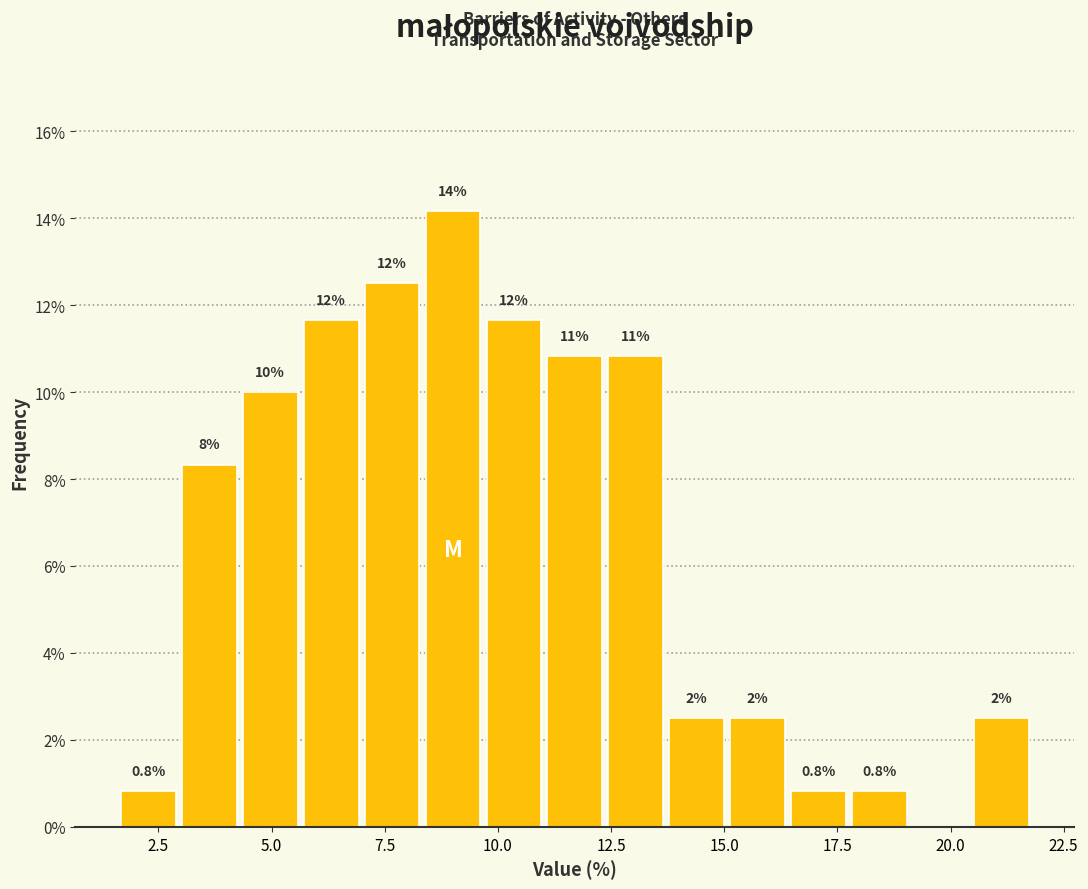

Around what value on the x-axis is the tallest bar? Give the approximate position of its centre, as read against the axis.

9.0